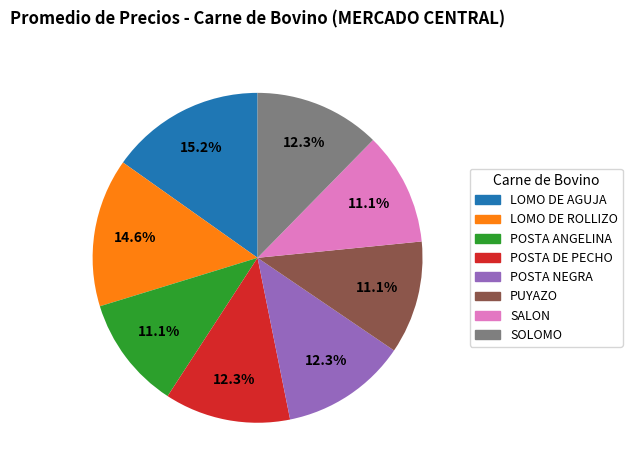

Which category has the biggest portion of the pie?

LOMO DE AGUJA